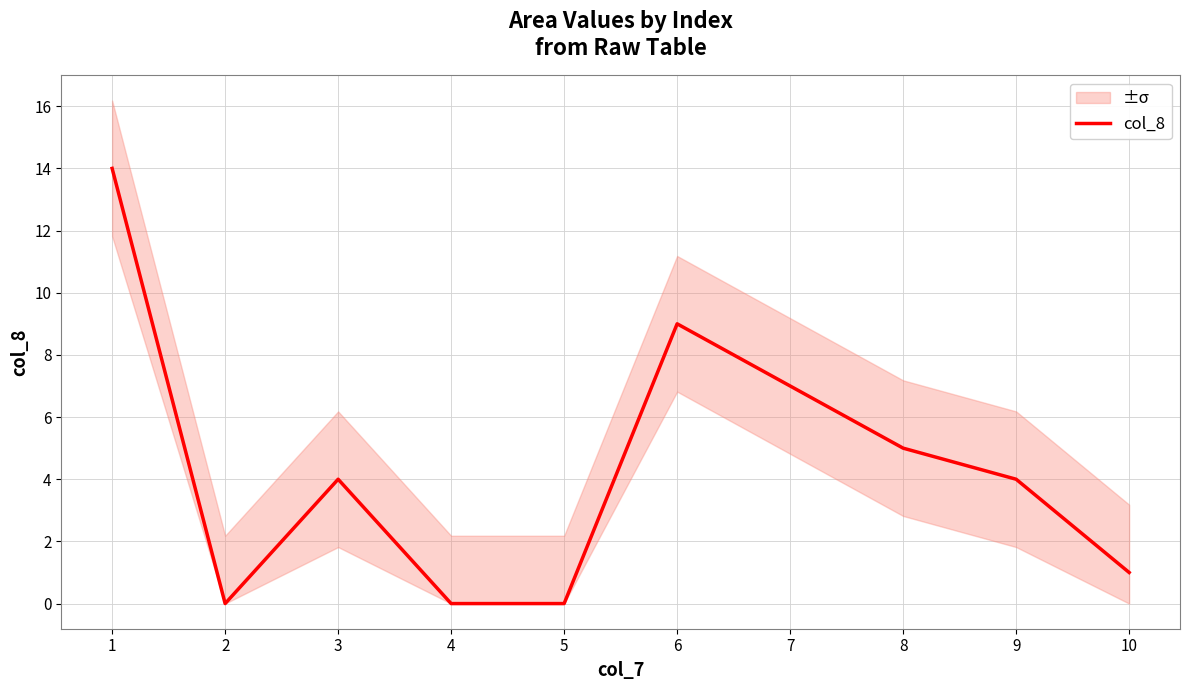

List the labels in order of value, largest first.

1, 6, 7, 8, 3, 9, 10, 2, 4, 5